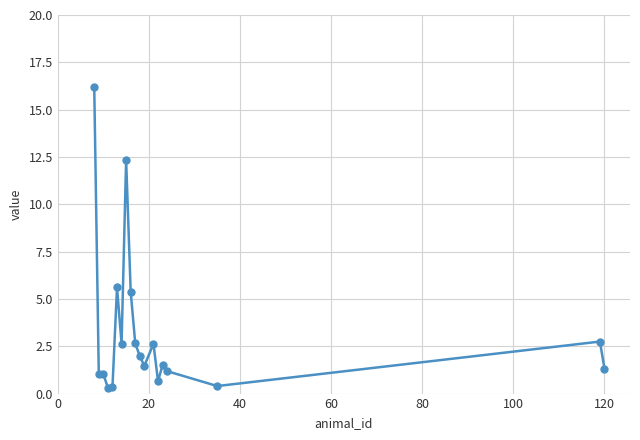

What is the maximum value shown in the chart?

16.2